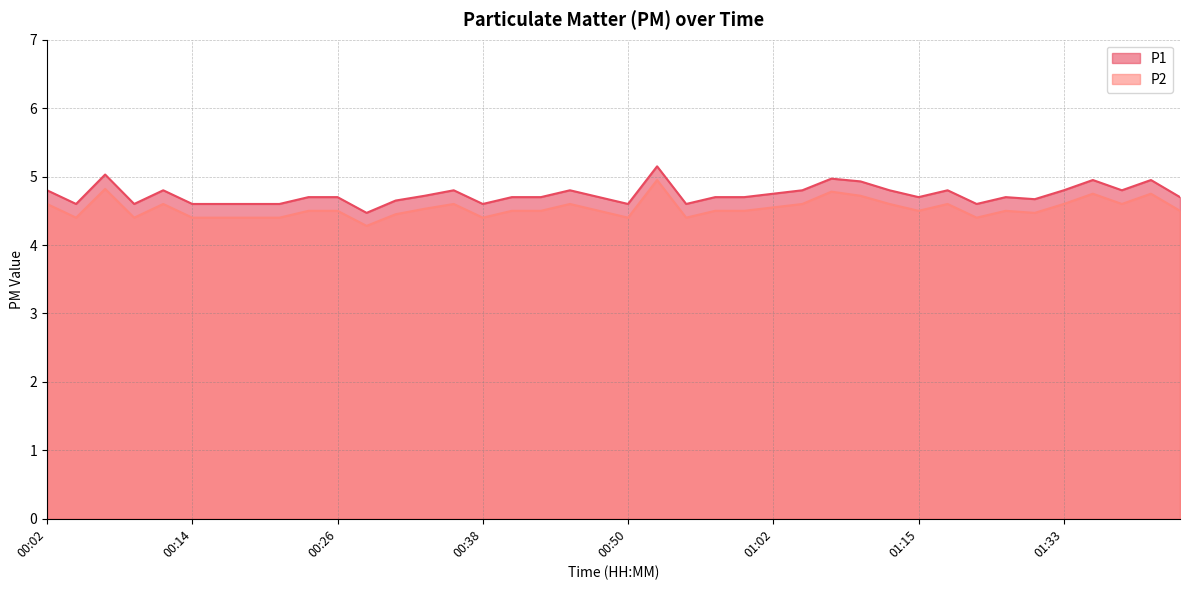

What is the value of the P2 point at the 28th from the left?

4.8